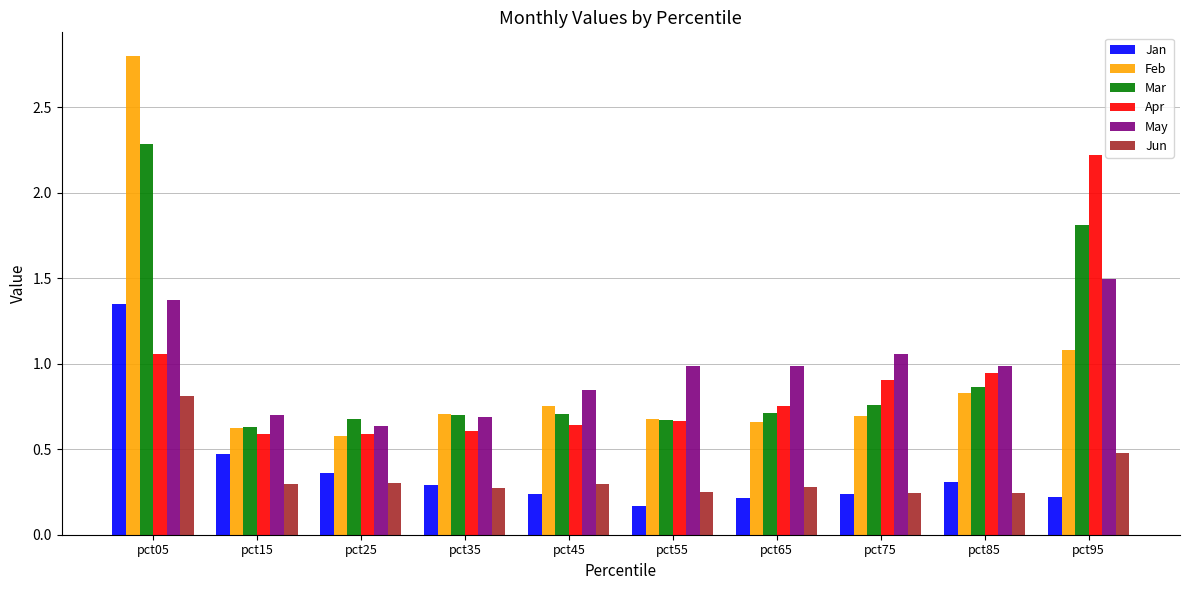

What is the total value across all series at pct25?

3.1